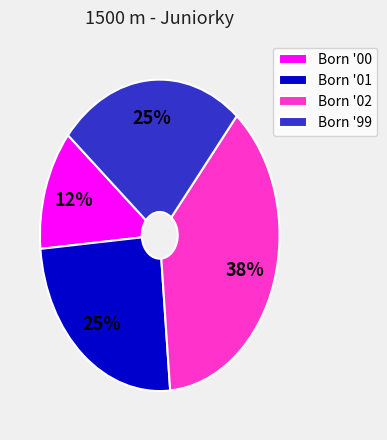

Which category has the smallest portion of the pie?

Born '00